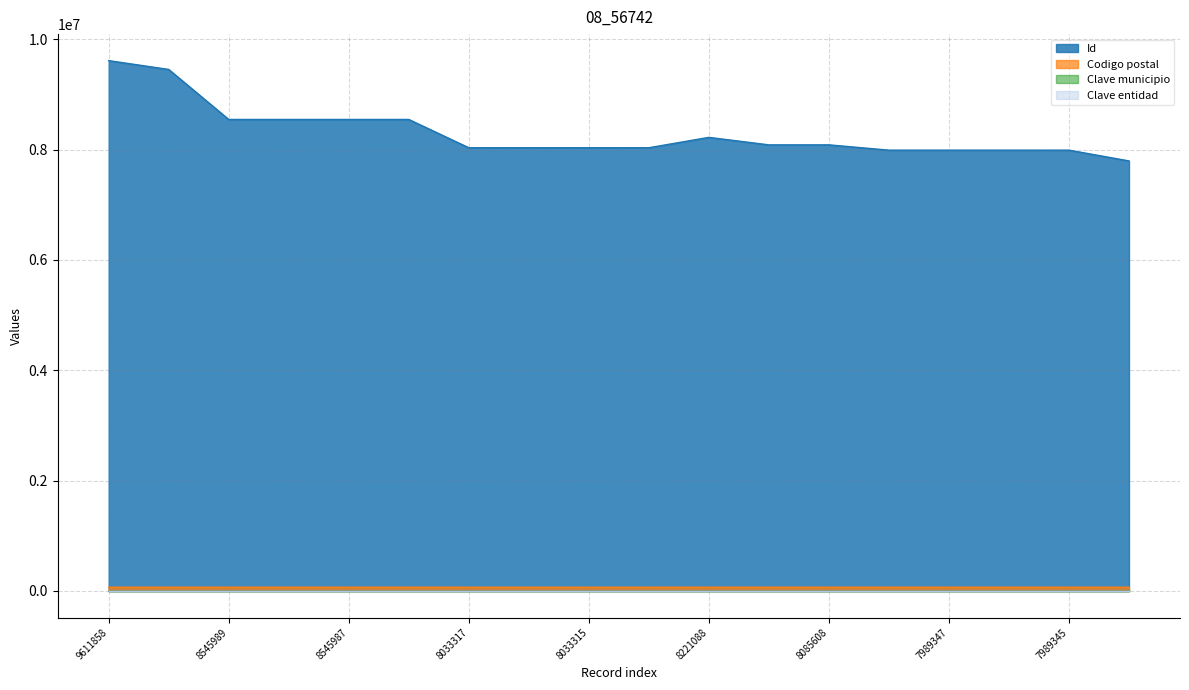

Which has a higher value, 8545988 or 7794211?

8545988